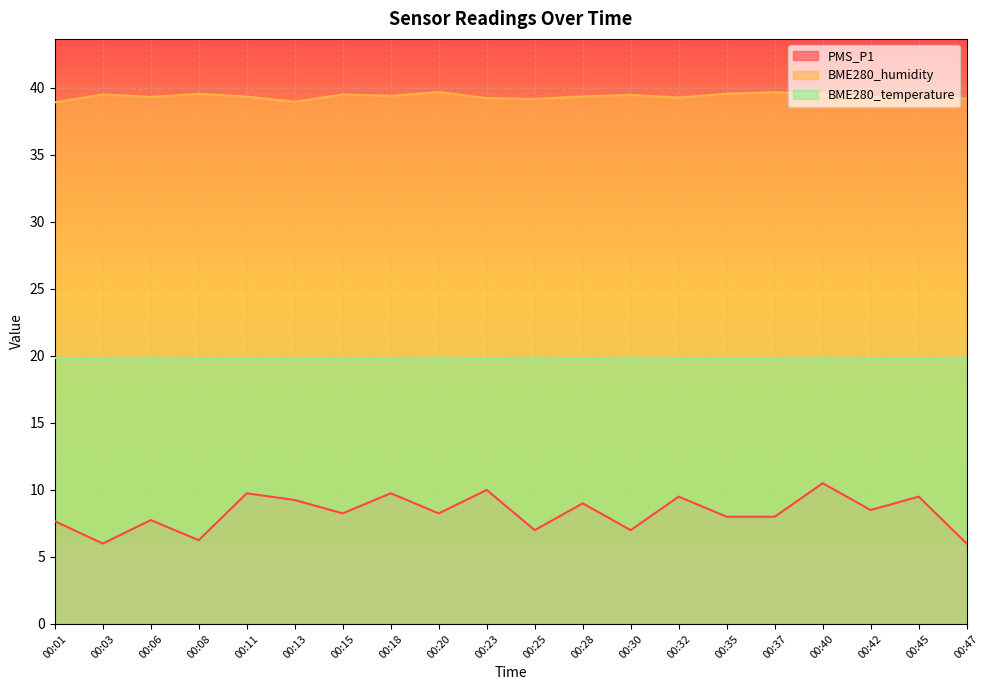

The value of BME280_humidity at 00:35 is 71.1. True or false?

False